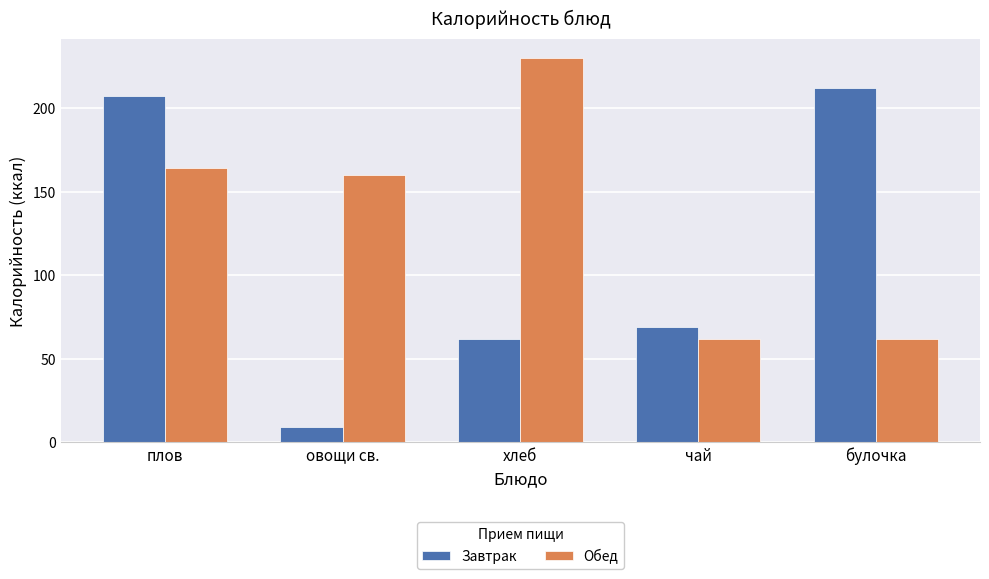

Reading left to right, what are all the values shown in this chart?

Завтрак: 207	9	62	69	212
Обед: 164	160	230	62	62